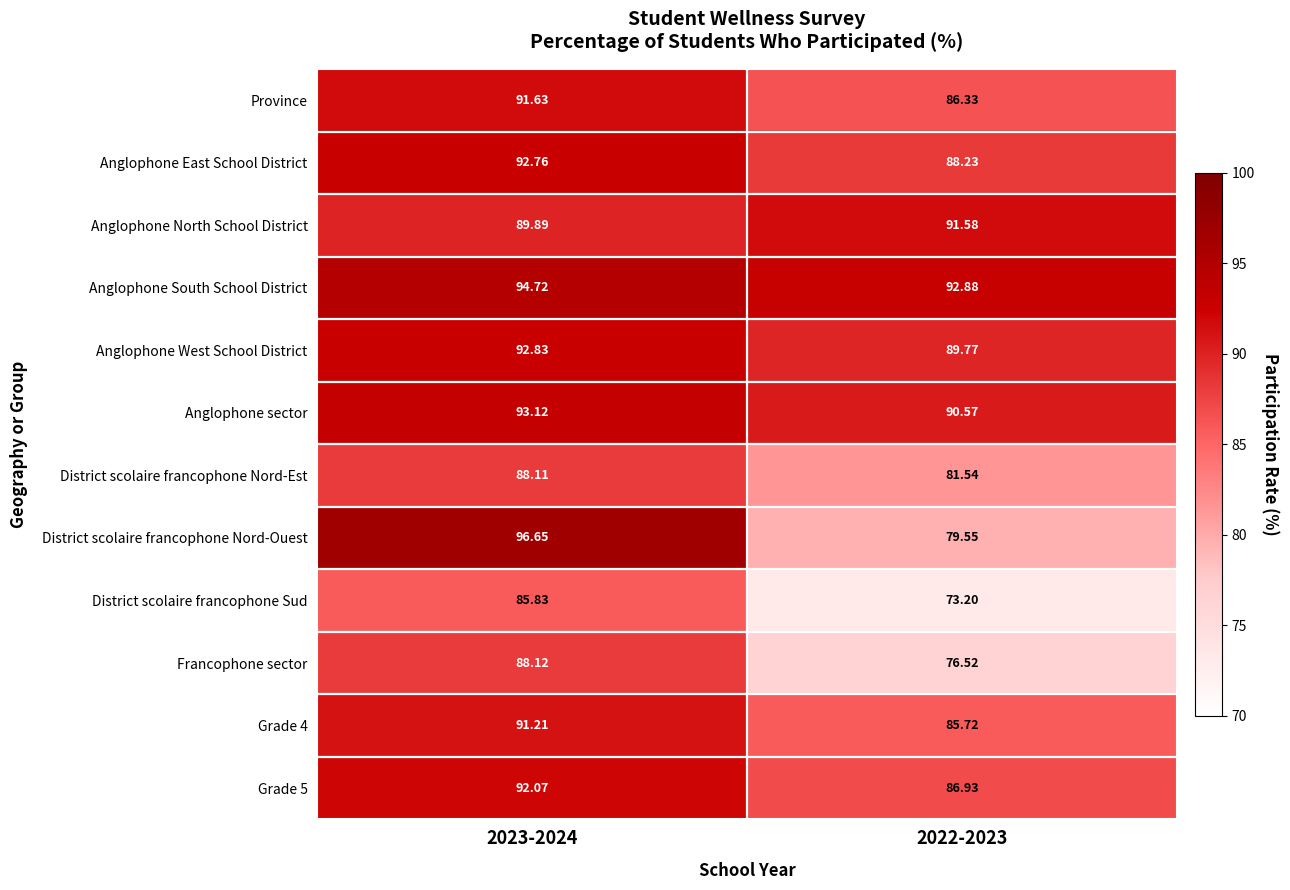

Which series has the largest total across all categories?

Anglophone South School District